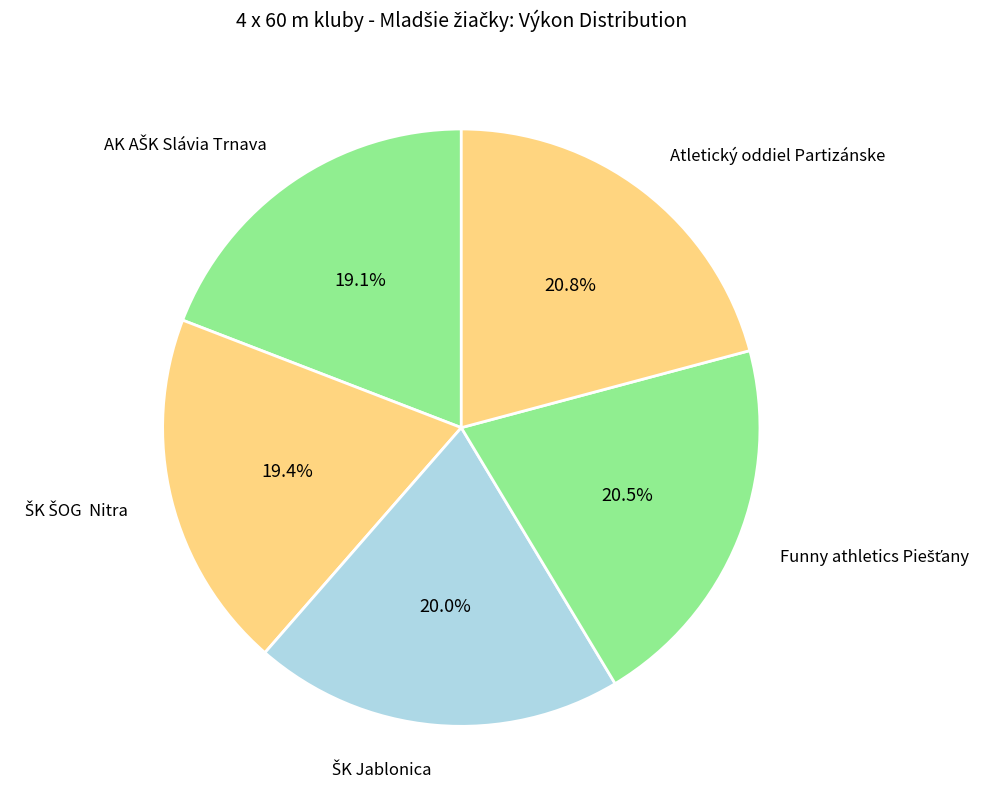

Does any single category account for the majority?

No